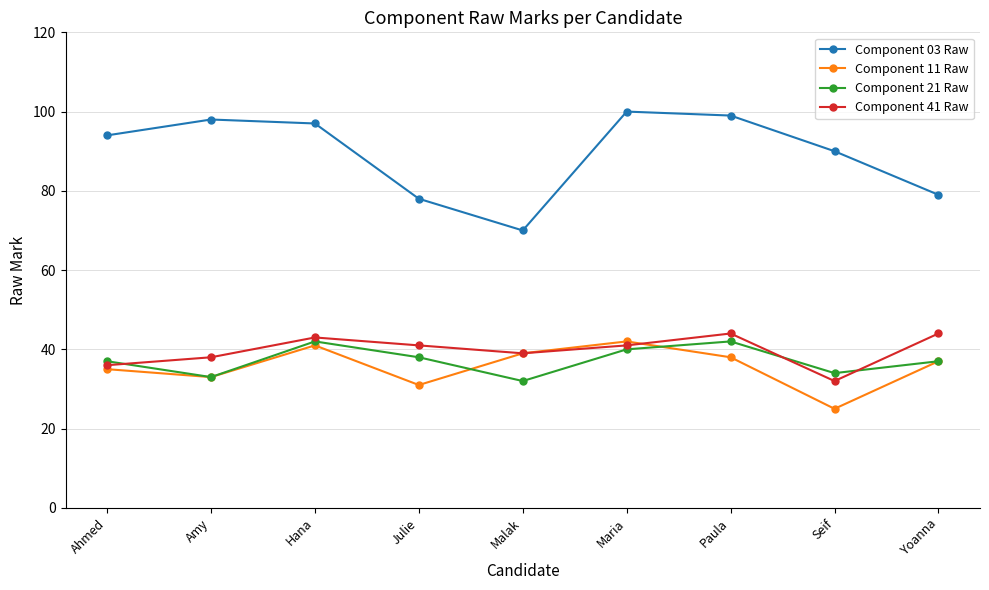

At which category does Component 11 Raw reach its first local peak?

Hana